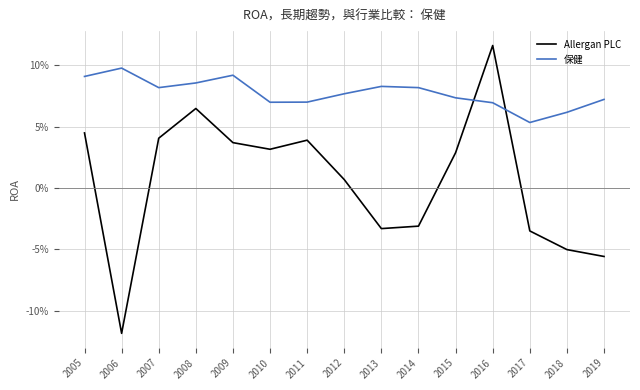

Reading right to left, transcribe all the data shown in this chart.

Allergan PLC: 2019=-0.1	2018=-0.1	2017=-0.0	2016=0.1	2015=0.0	2014=-0.0	2013=-0.0	2012=0.0	2011=0.0	2010=0.0	2009=0.0	2008=0.1	2007=0.0	2006=-0.1	2005=0.0
保健: 2019=0.1	2018=0.1	2017=0.1	2016=0.1	2015=0.1	2014=0.1	2013=0.1	2012=0.1	2011=0.1	2010=0.1	2009=0.1	2008=0.1	2007=0.1	2006=0.1	2005=0.1